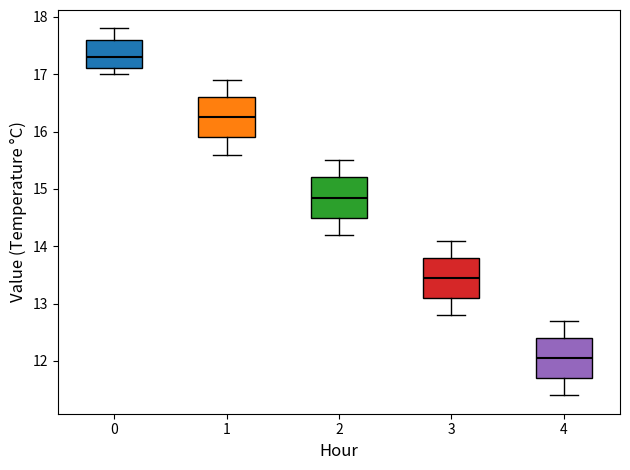

Reading left to right, transcribe this box plot: for each box, give where its median line is, the range the box spans, and where its two whiskers end, as read against the y-axis. The values are not printed on the chart, so give them approximately, as read against the axis.

0: median 17.3, box 17.1 to 17.6, whiskers 17.0 to 17.8
1: median 16.3, box 15.9 to 16.6, whiskers 15.6 to 16.9
2: median 14.9, box 14.5 to 15.2, whiskers 14.2 to 15.5
3: median 13.5, box 13.1 to 13.8, whiskers 12.8 to 14.1
4: median 12.1, box 11.7 to 12.4, whiskers 11.4 to 12.7